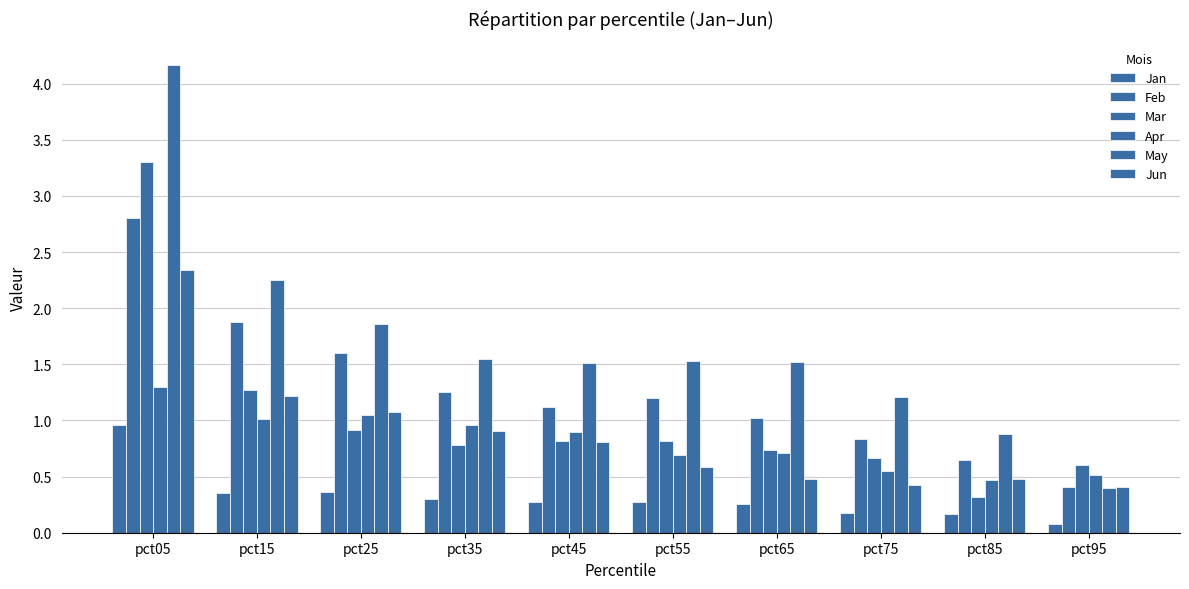

Is it true that May equals 6.6 at pct05?

False